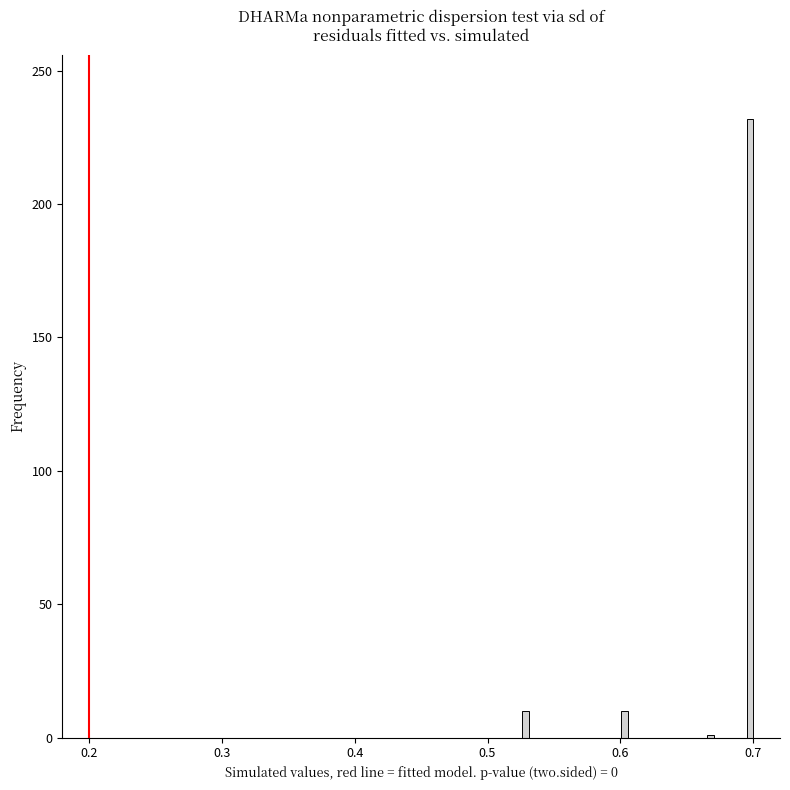

Around what value on the x-axis is the tallest bar? Give the approximate position of its centre, as read against the axis.

0.70